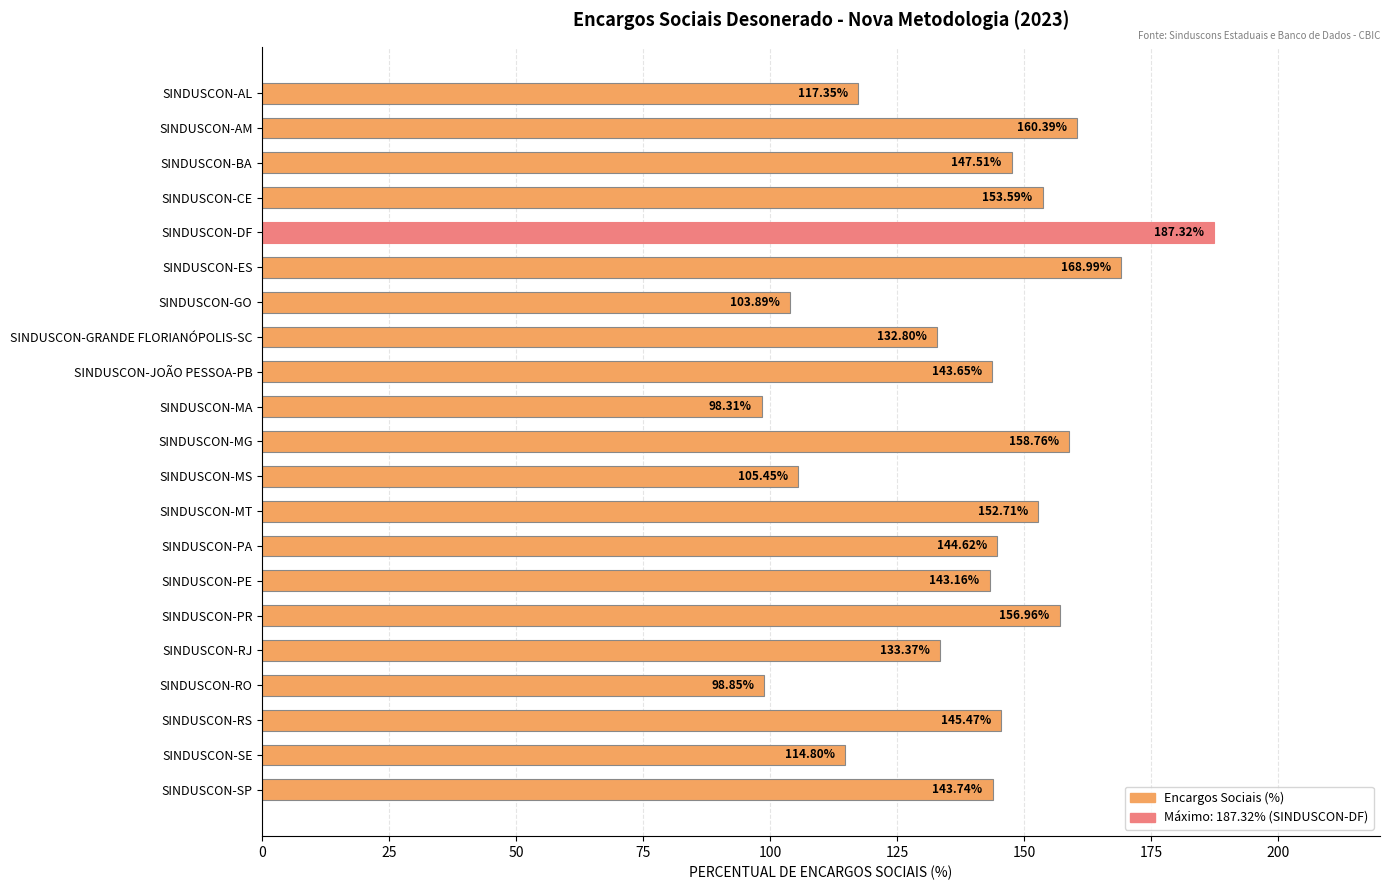

How many bars are there in total?

21